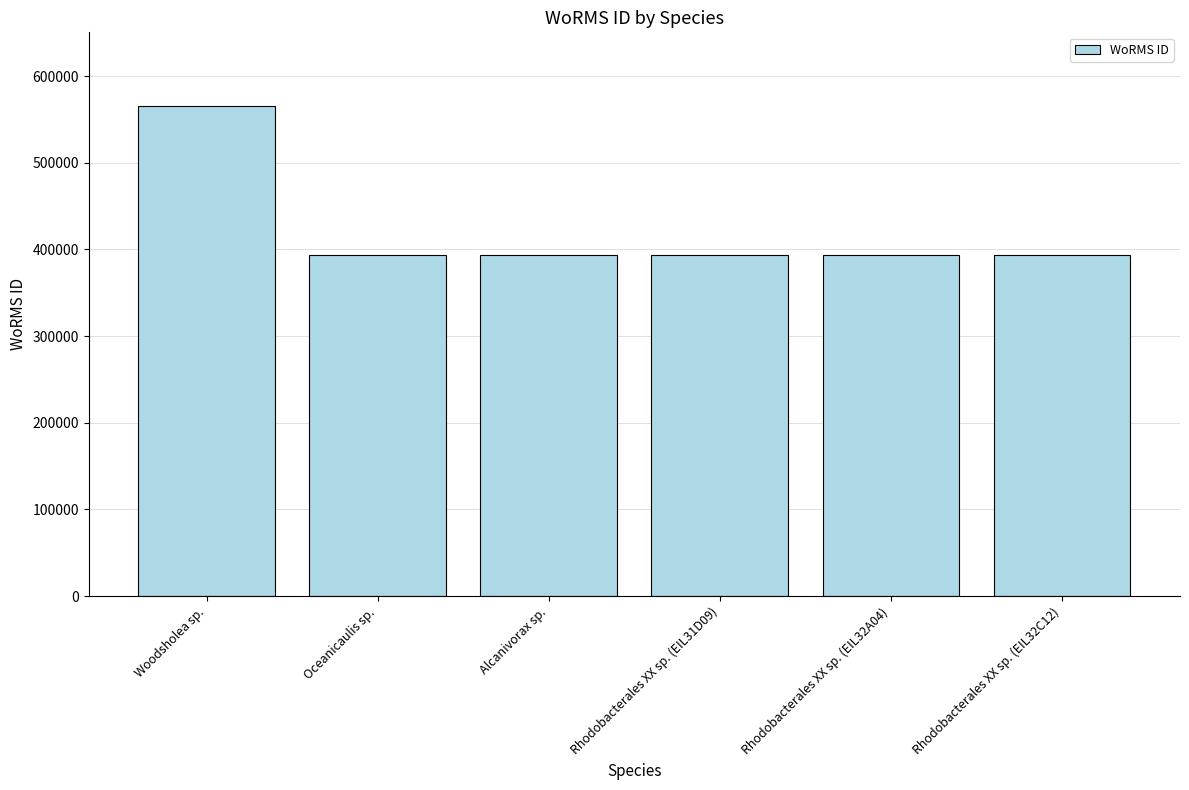

The value at Rhodobacterales XX sp. (EIL32A04) is 393622. True or false?

True